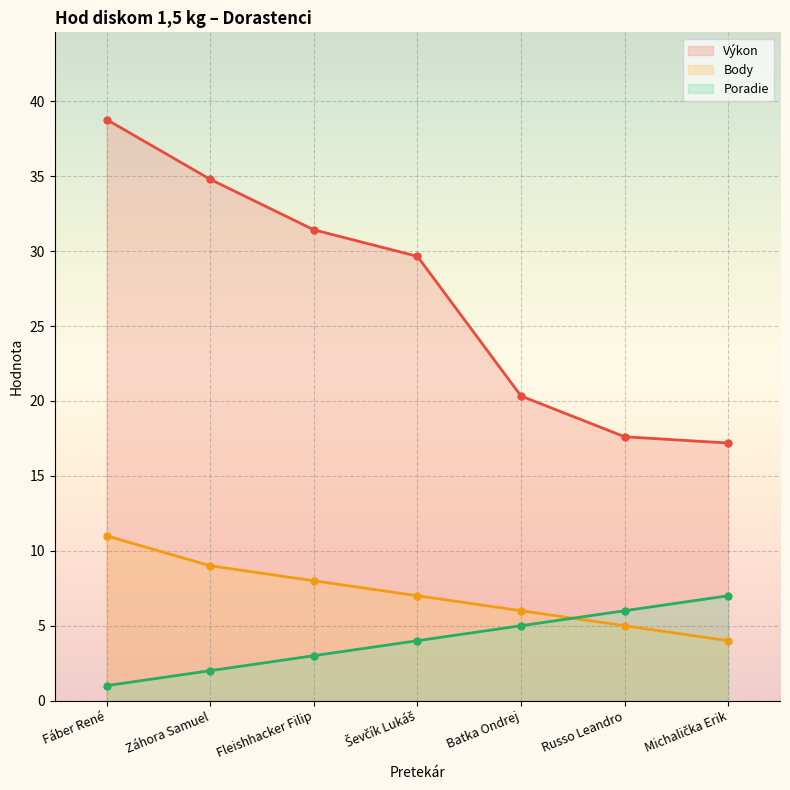

True or false: Poradie and Body intersect in this chart.

True